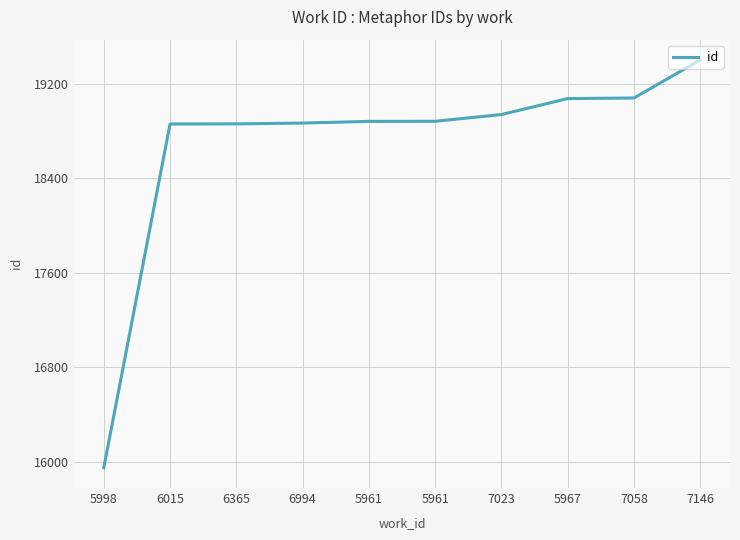

Is it true that the value at 5961 is 28911?

False